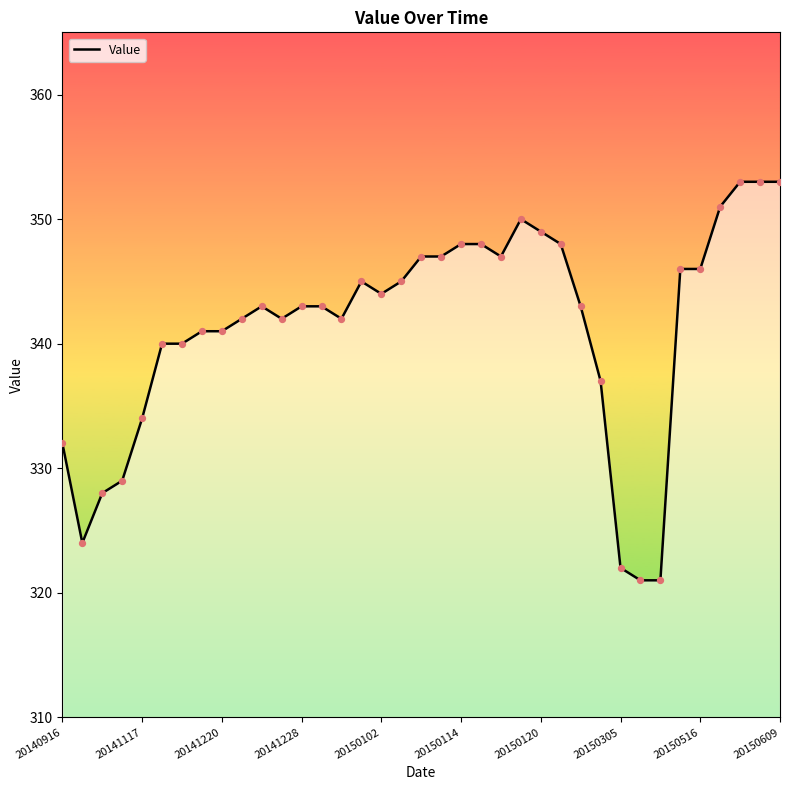

What is the difference between the maximum and minimum values?

32